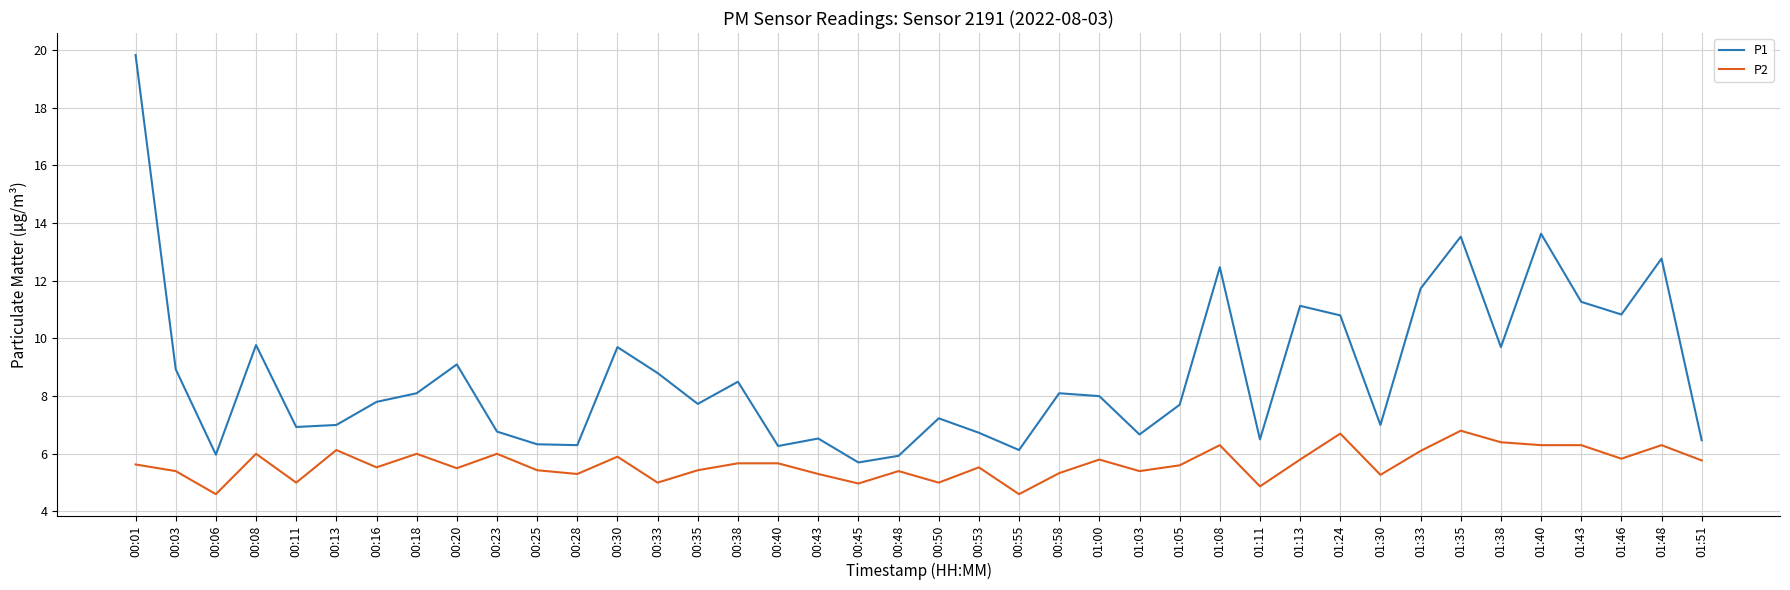

At which category is the sum across all series the highest?

00:01